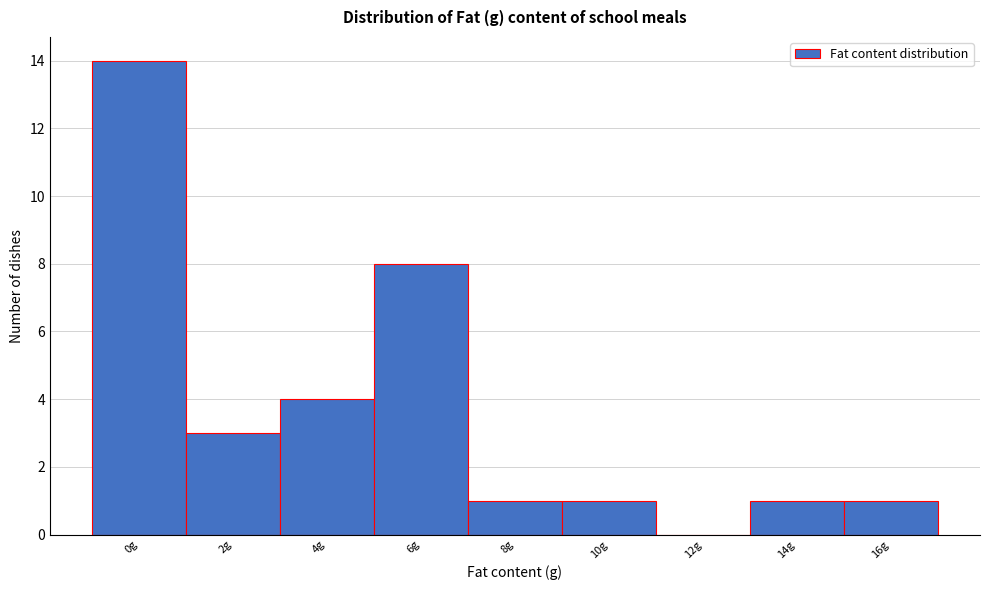

Reading left to right, extract all data points from this chart.

0g=14	2g=3	4g=4	6g=8	8g=1	10g=1	12g=0	14g=1	16g=1